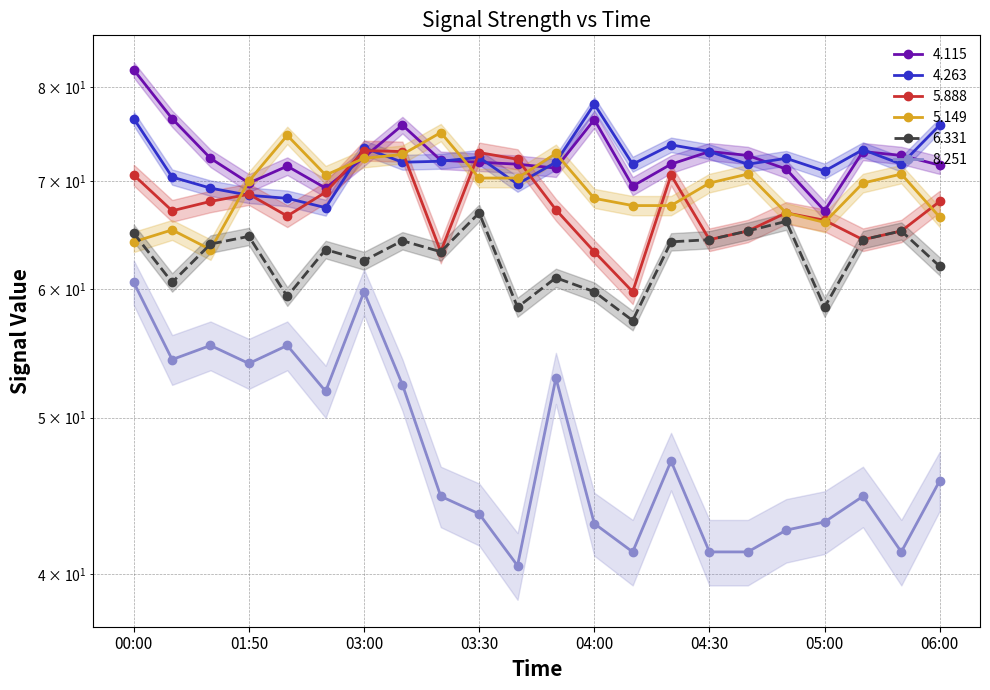

At which category does the chart reach its minimum across all series?

03:40